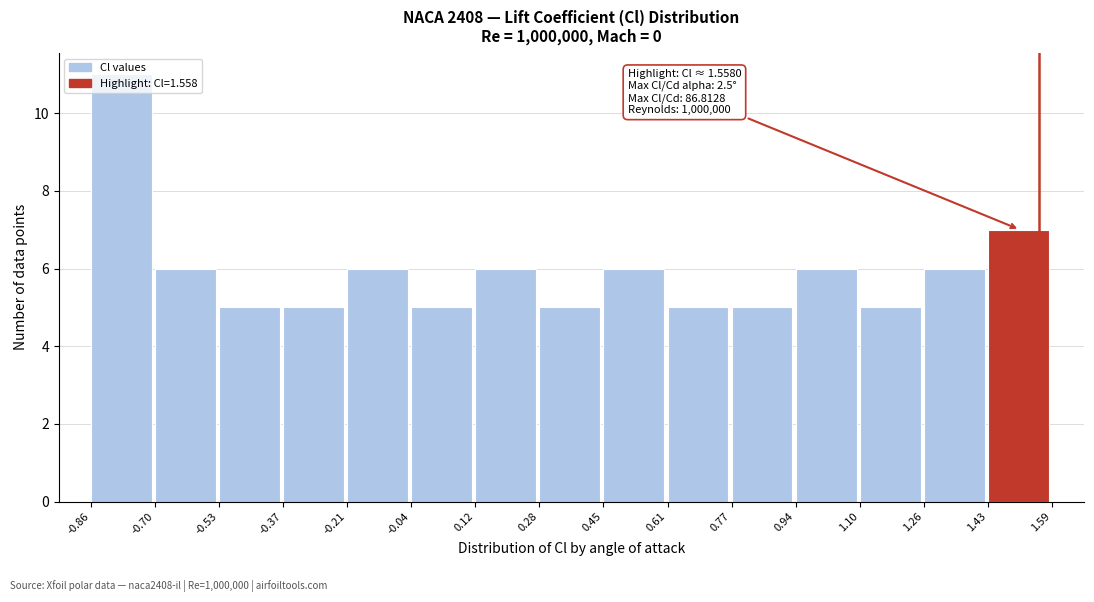

Over which range of the x-axis is the bar tallest?

-0.86 to -0.70